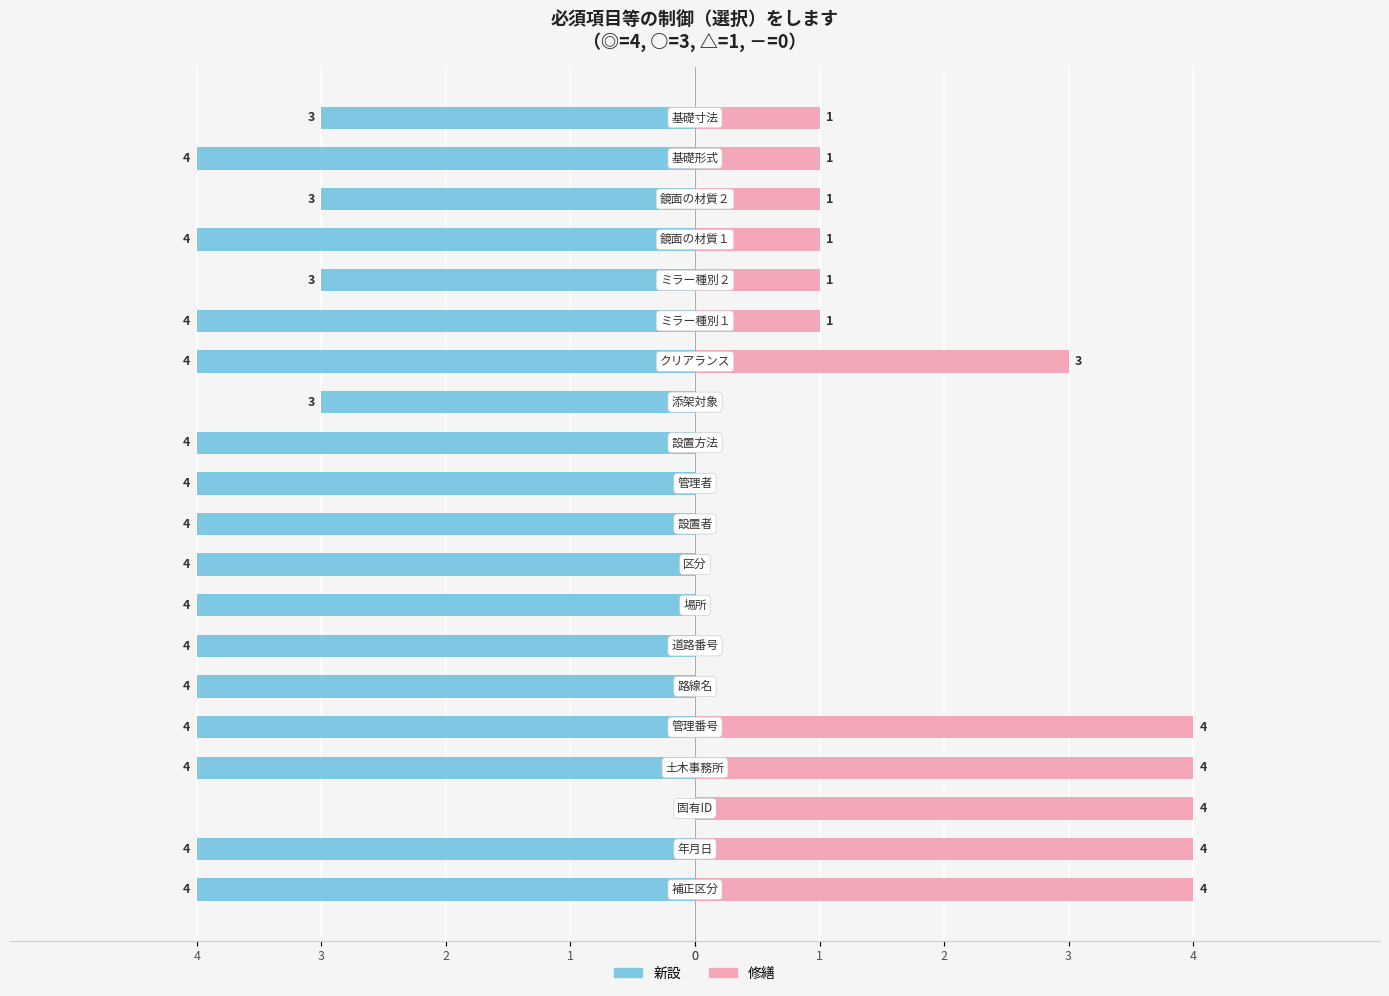

How many data points in 修繕 are less than 1?

8